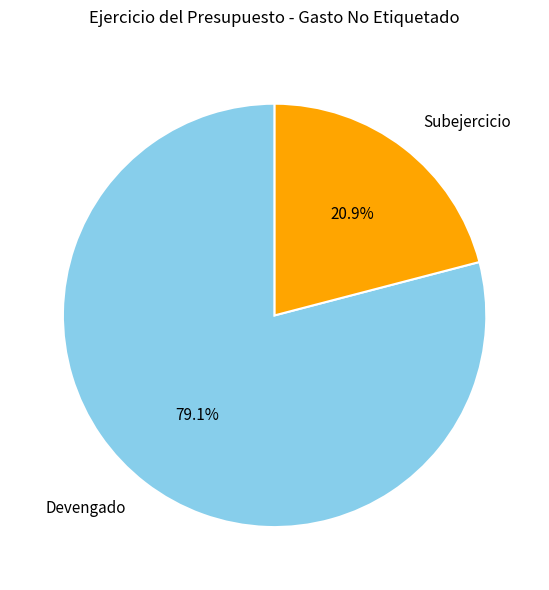

Does any single category account for the majority?

Yes